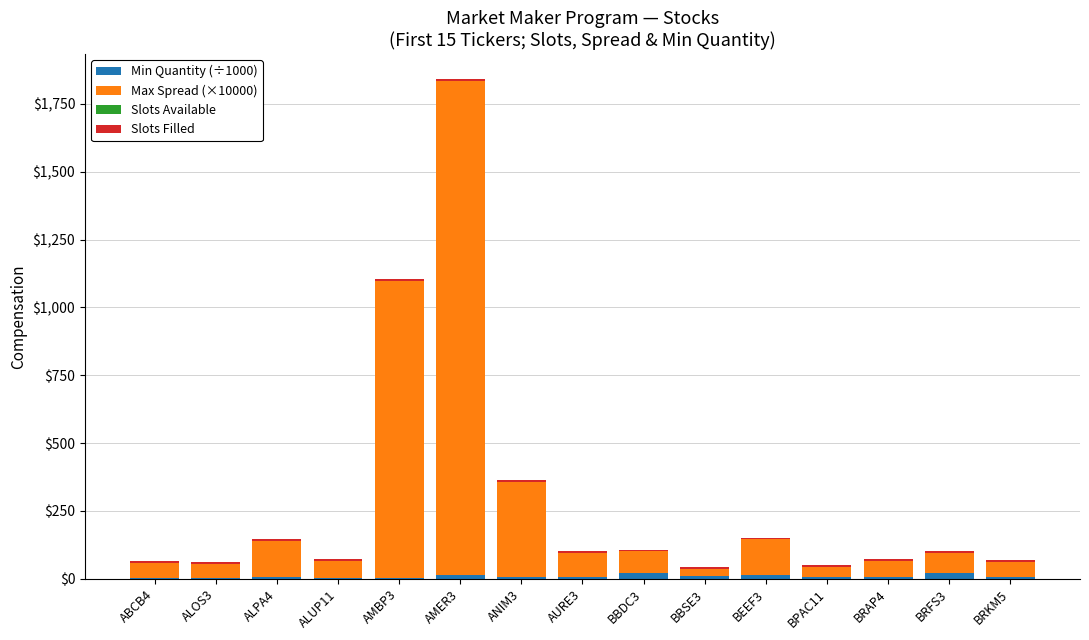

What is the sum of all Min Quantity (÷1000) values?

139.7